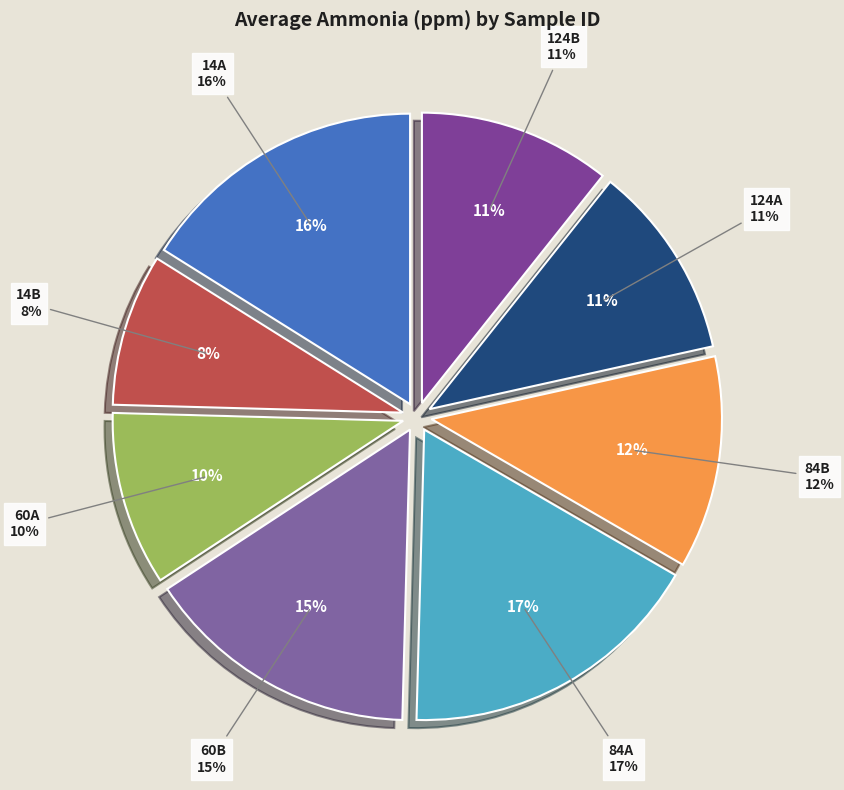

Is 14A the majority of the pie?

No